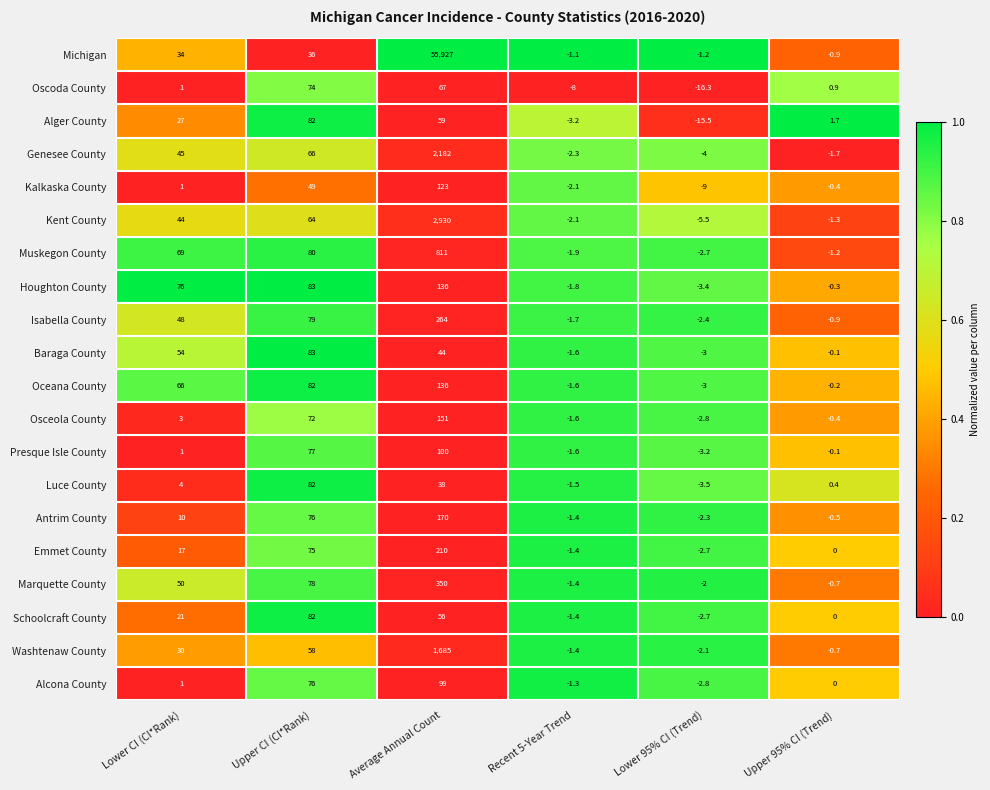

Is it true that Alcona County equals 133.1 at Average Annual Count?

False